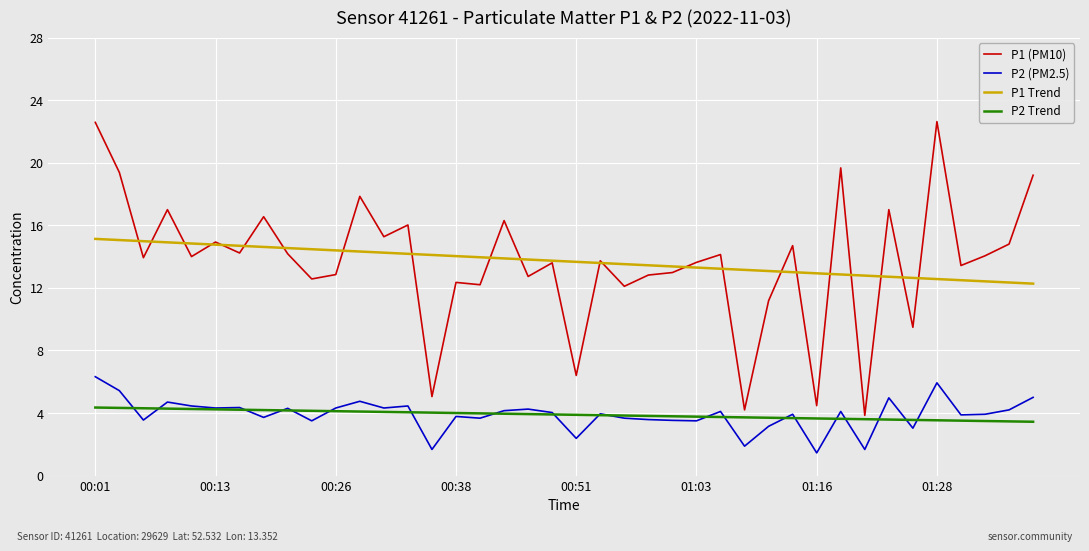

True or false: P2 (PM2.5) and P1 Trend intersect in this chart.

False